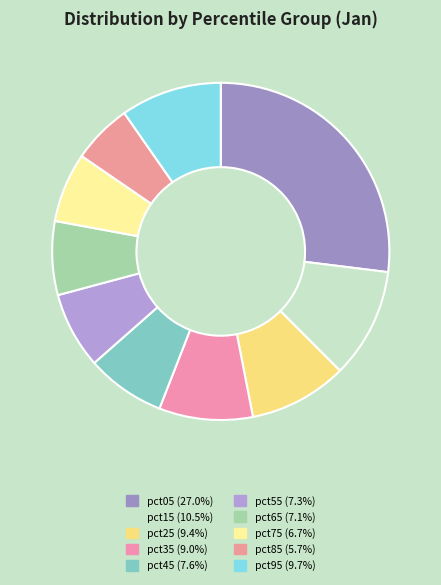

Is it true that pct65 is 1% of the pie?

False